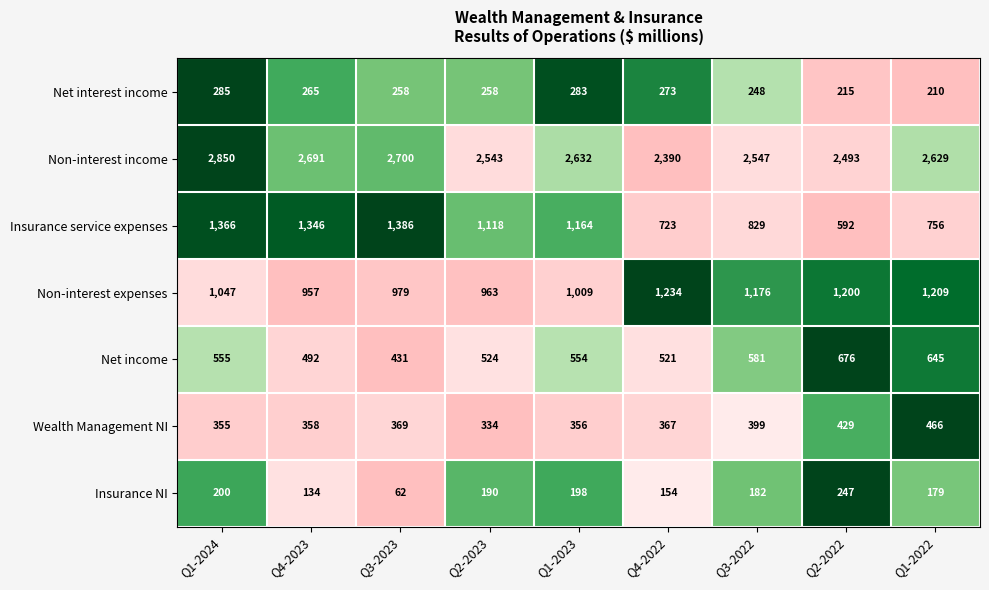

What is the maximum value for Non-interest expenses?

1234